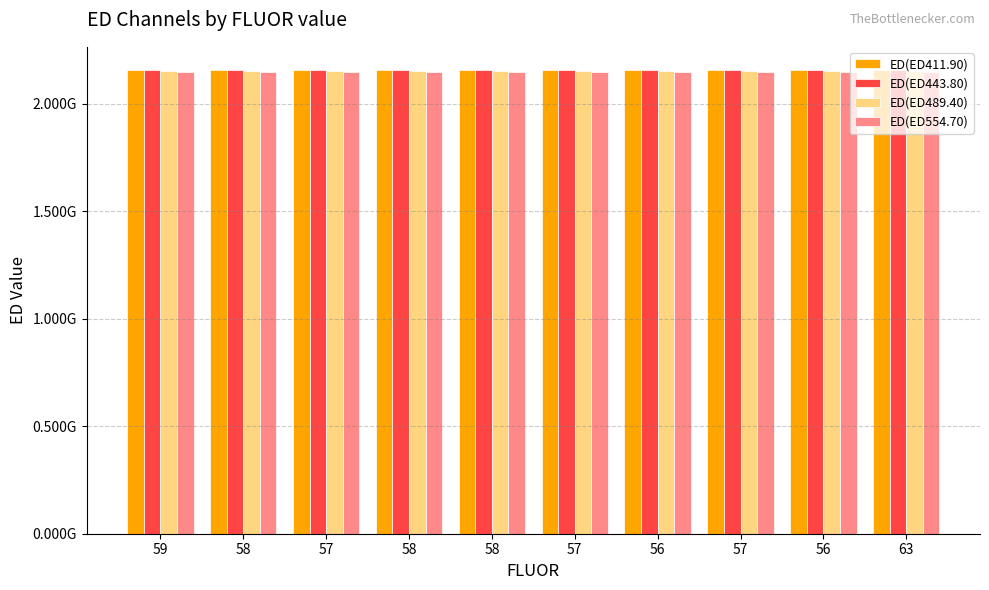

Is the value of ED(ED443.80) at 58 greater than the value of ED(ED489.40) at 58?

Yes